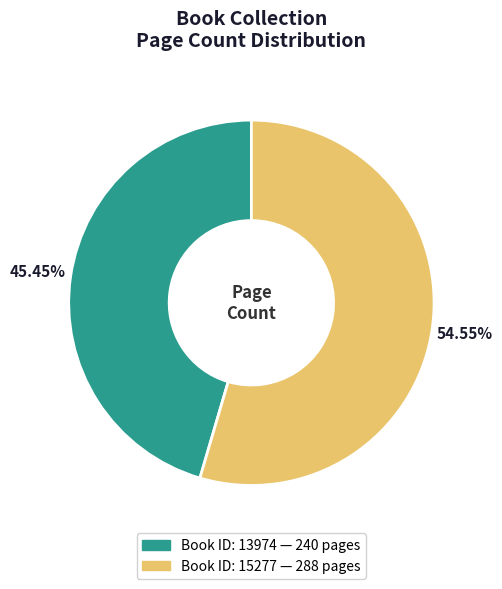

Count the number of slices in the pie.

2